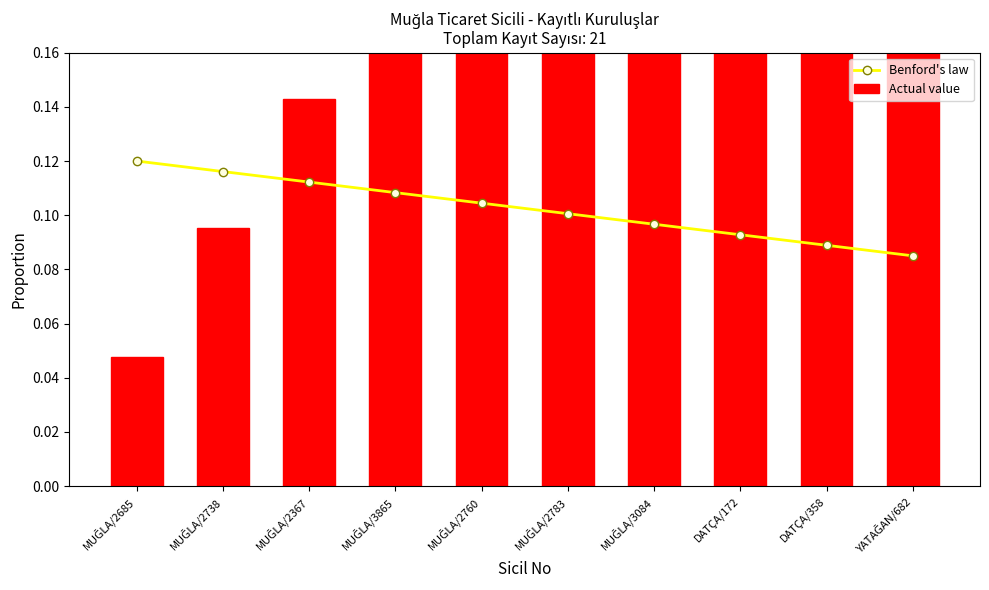

How many groups of bars are there?

10